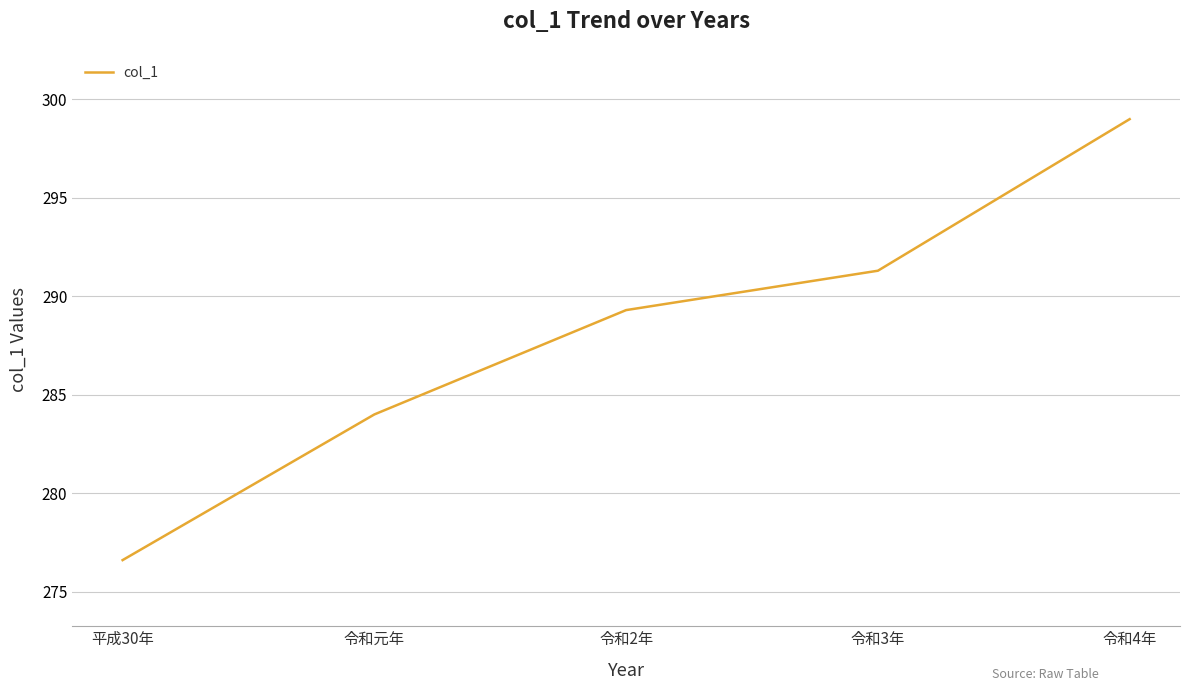

What position from the left is 令和元年?

2